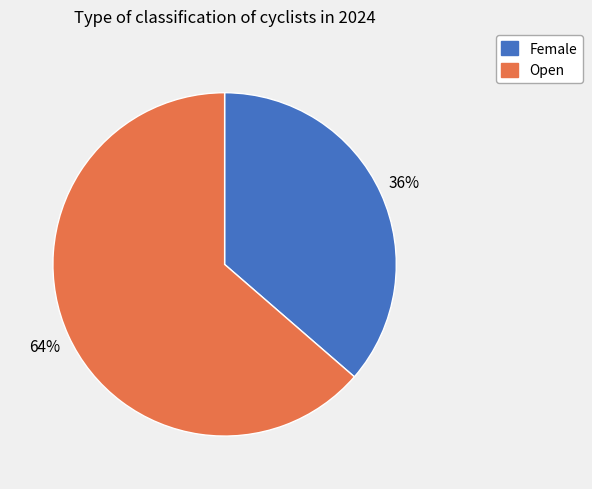

What is the majority slice?

Open